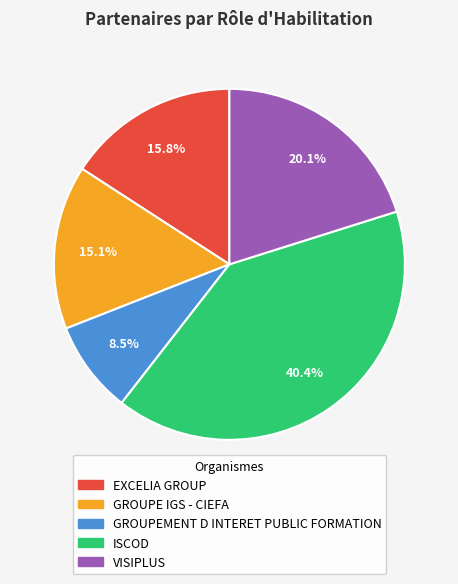

To the nearest percent, what percentage of the pie is GROUPE IGS - CIEFA?

15%